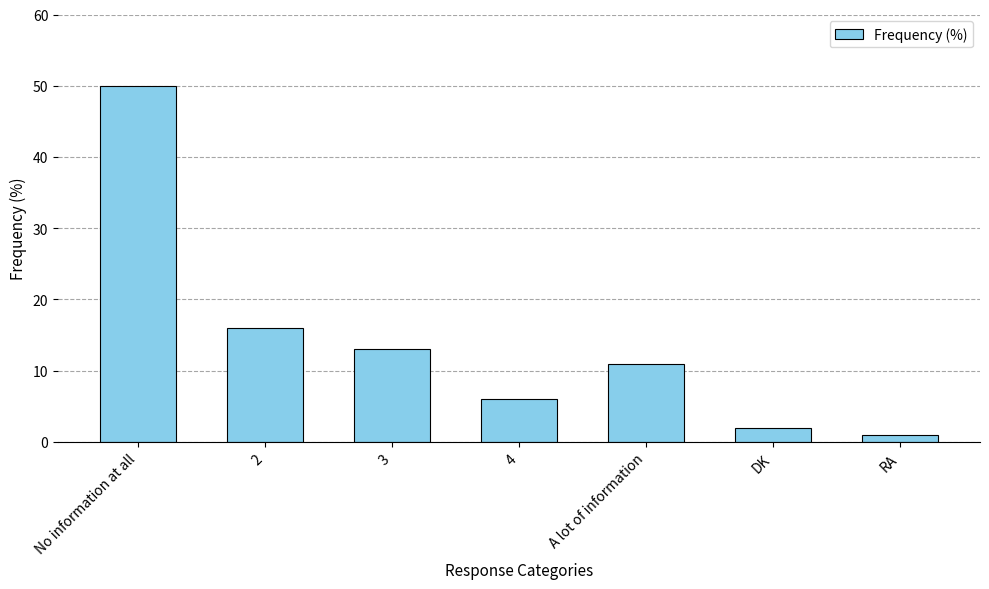

What is the value of the 1st bar from the left?

50